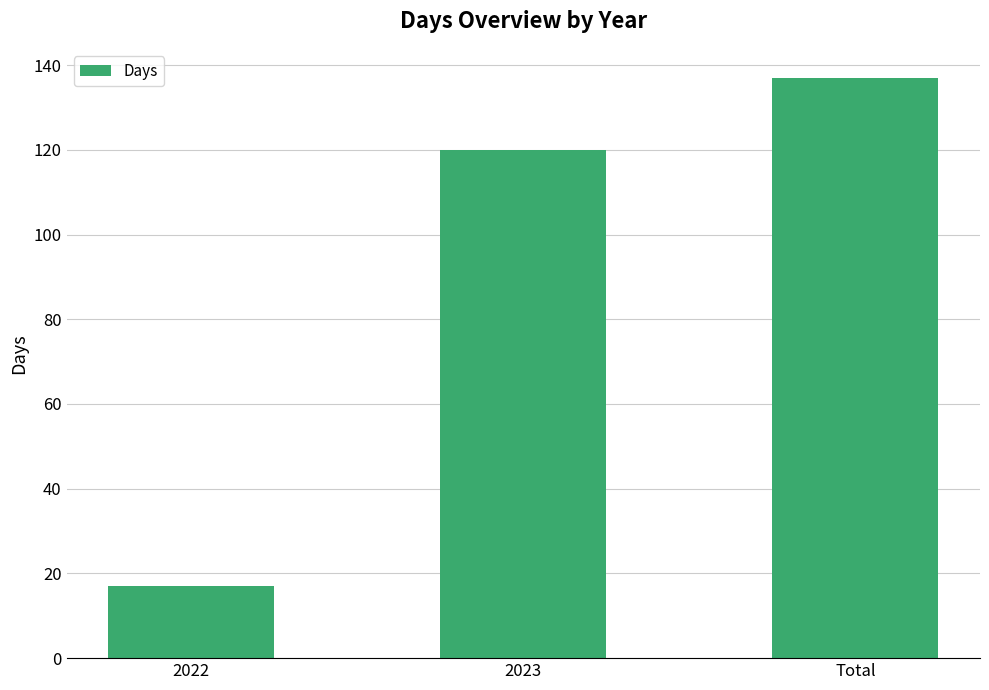

What is the label of the 3rd bar from the right?

2022